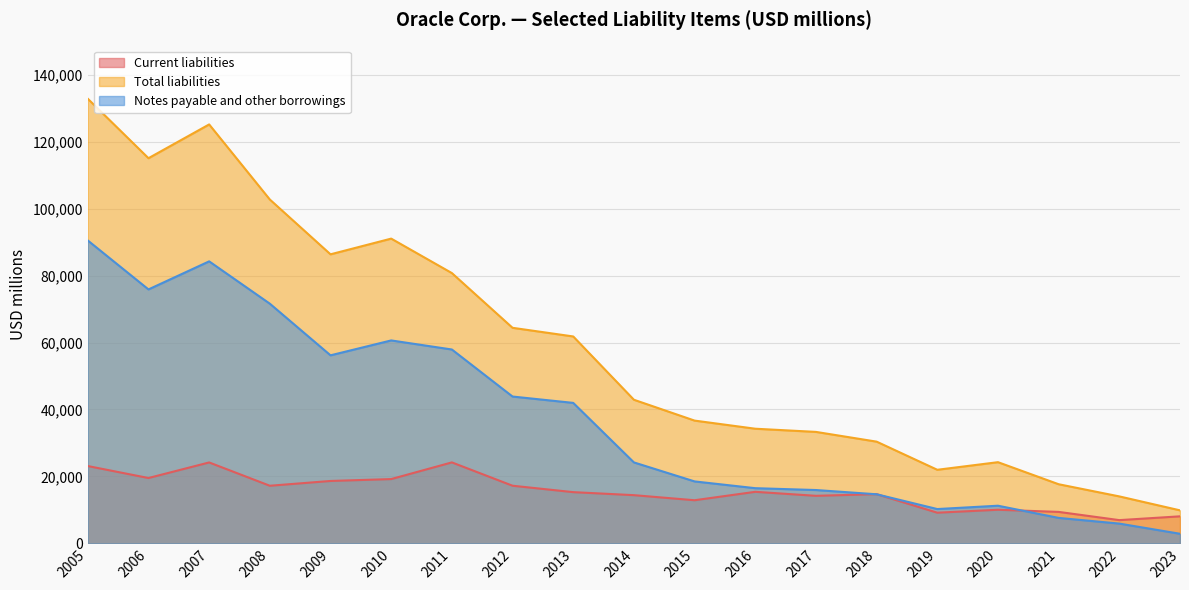

What is the sum of the Current liabilities values at 2021 and 2016?

24775